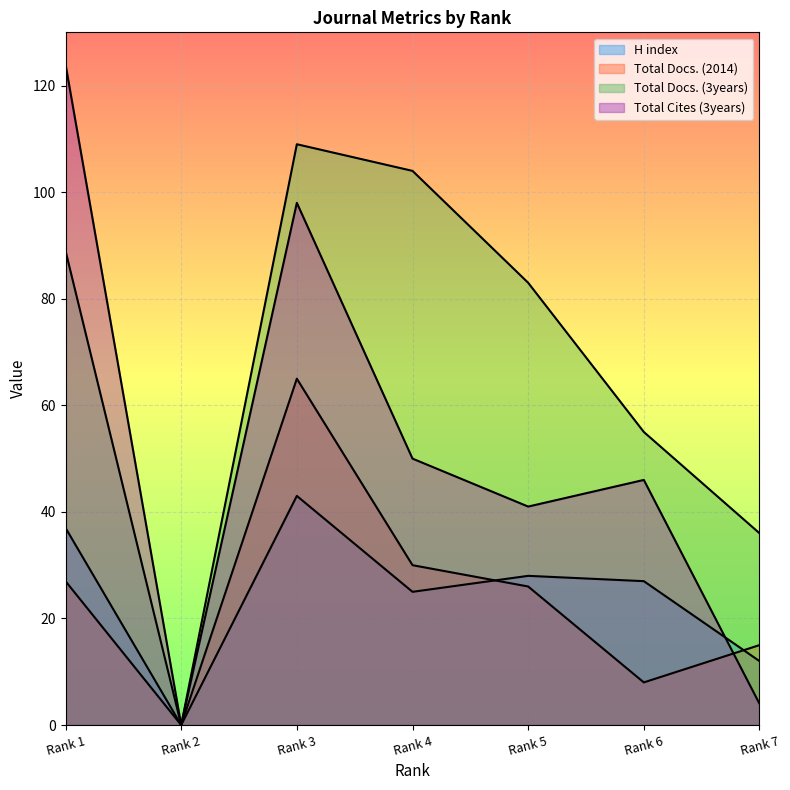

True or false: H index and Total Docs. (3years) intersect in this chart.

False